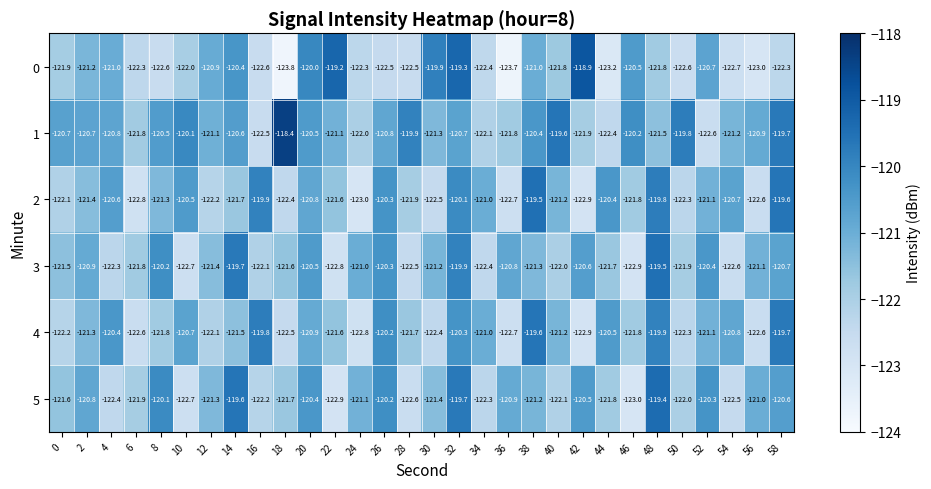

At which category is the sum across all series the highest?

32